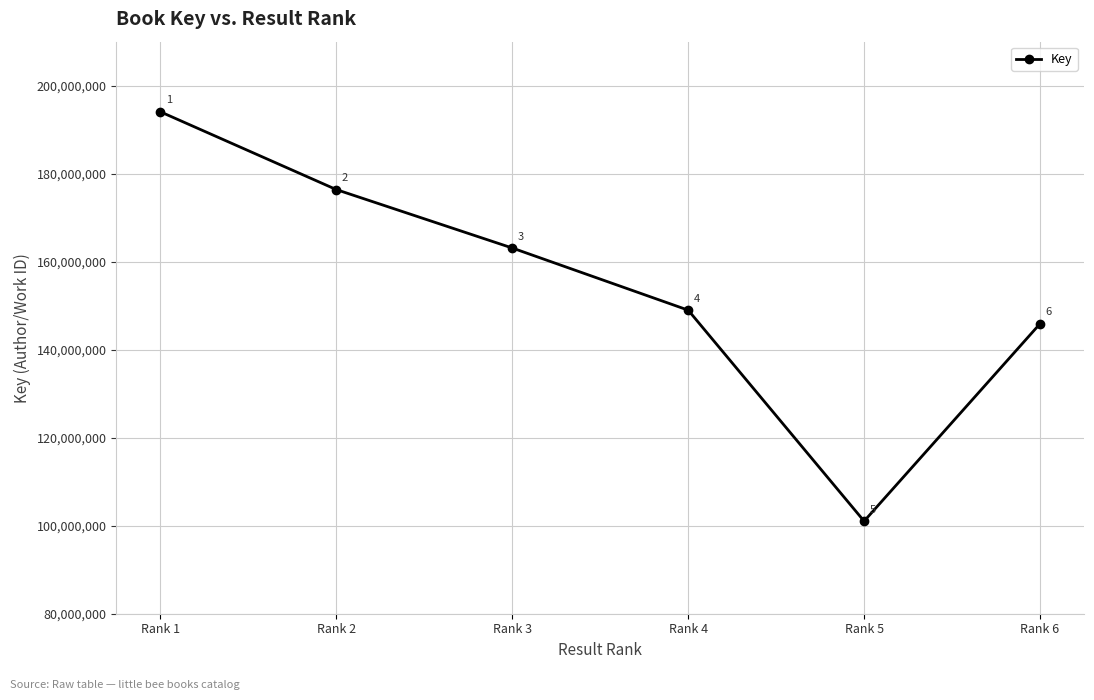

How many lines are shown in the chart?

1